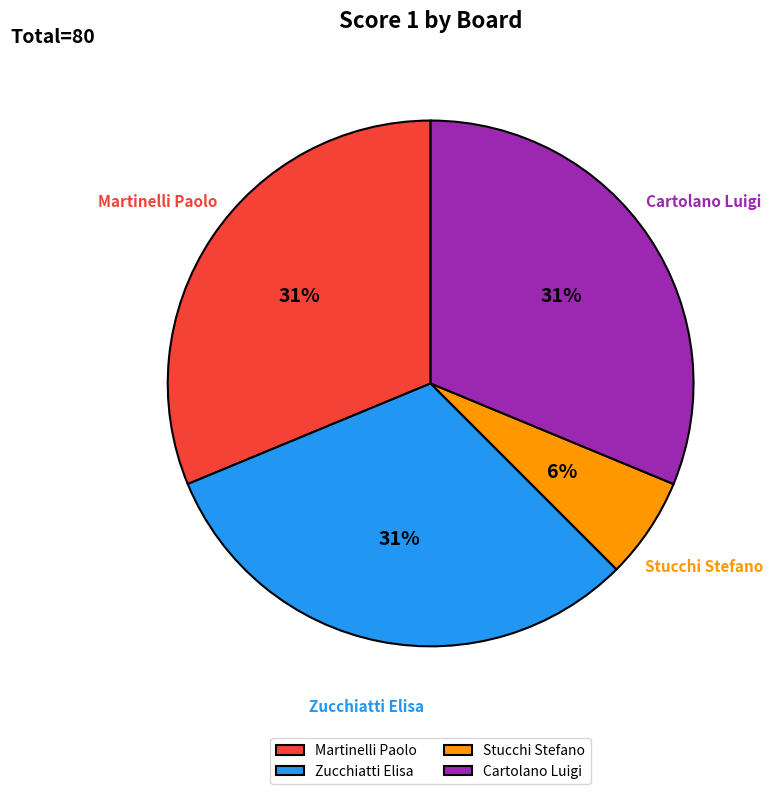

To the nearest percent, what portion does Stucchi Stefano represent?

6%